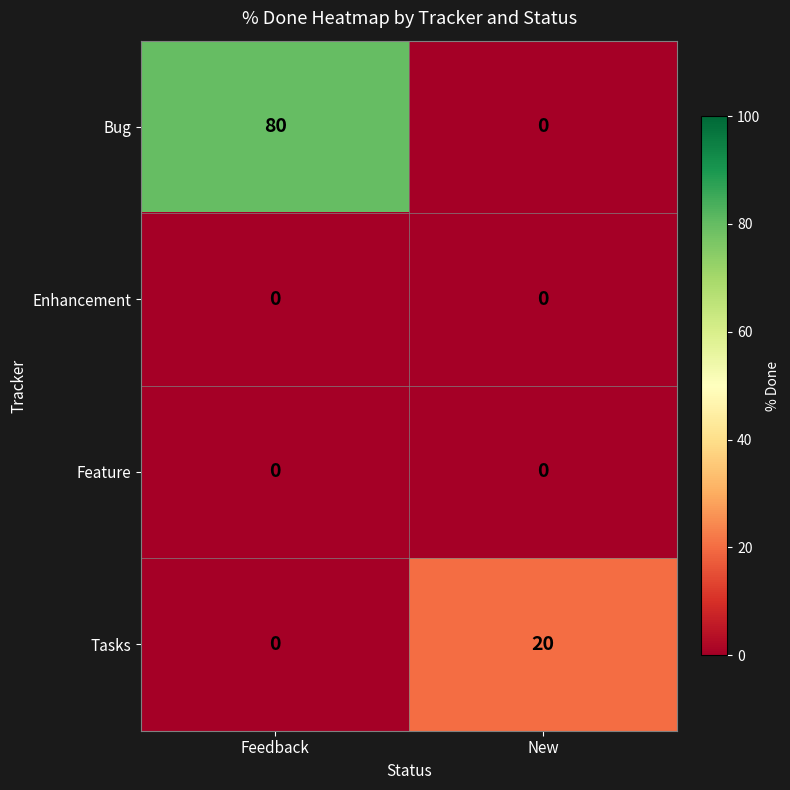

At which label does Tasks reach its peak?

New